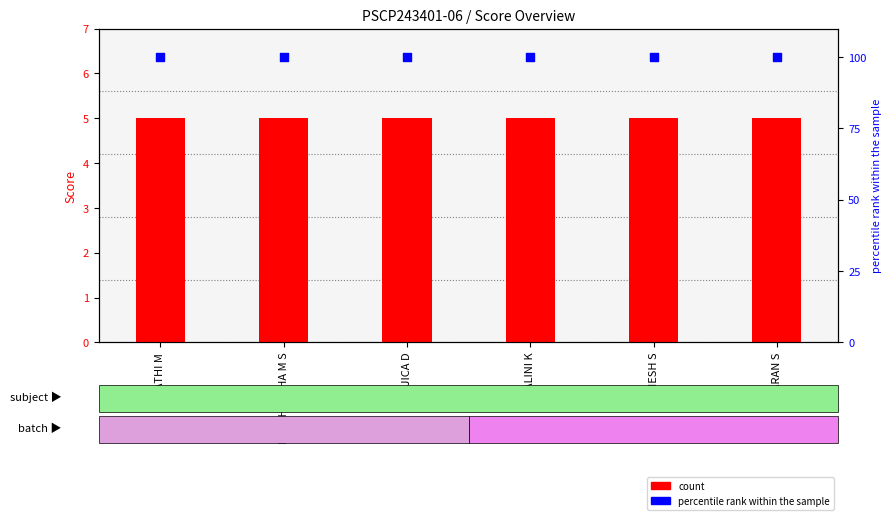

Which series reaches the maximum Y coordinate?

percentile rank within the sample